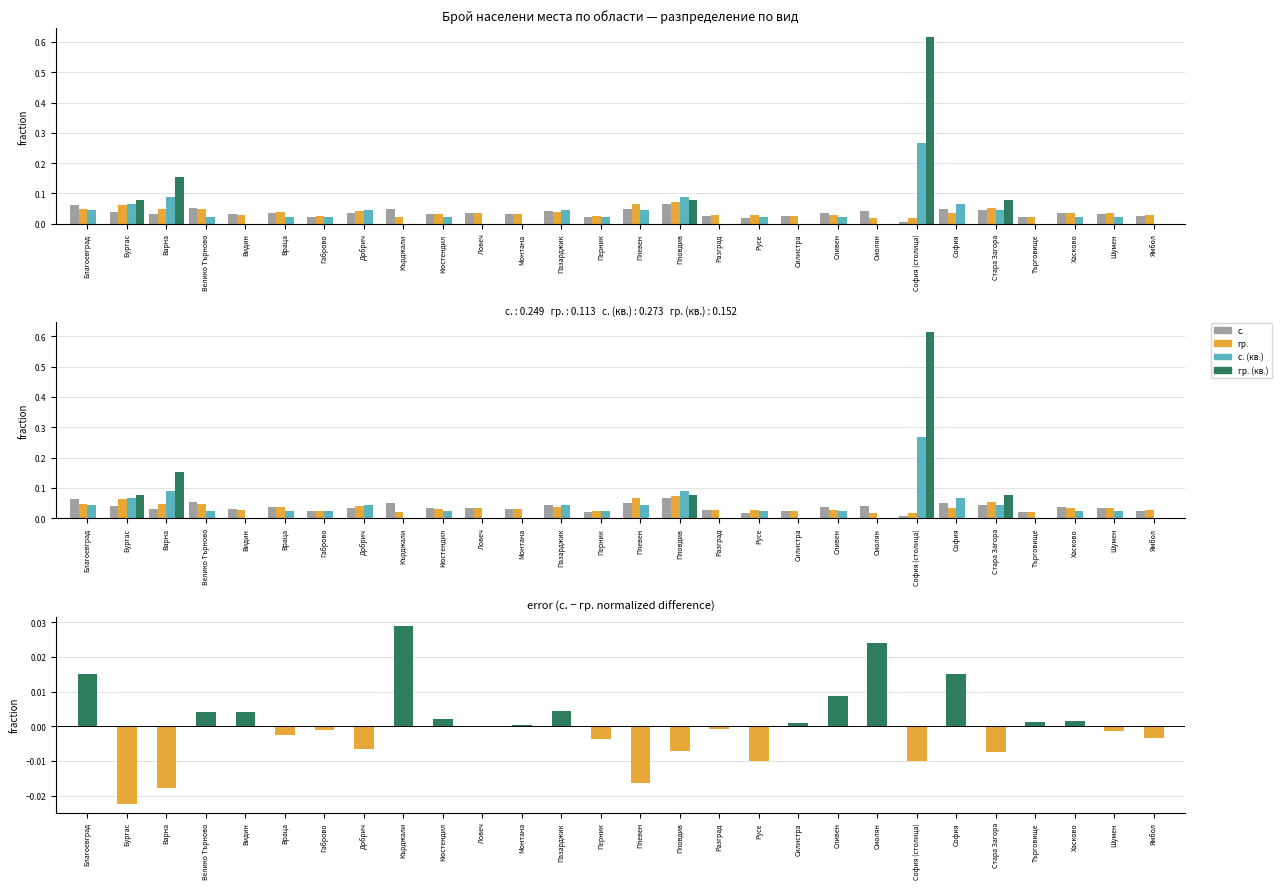

Which category has the lowest value in the гр. series?

Смолян